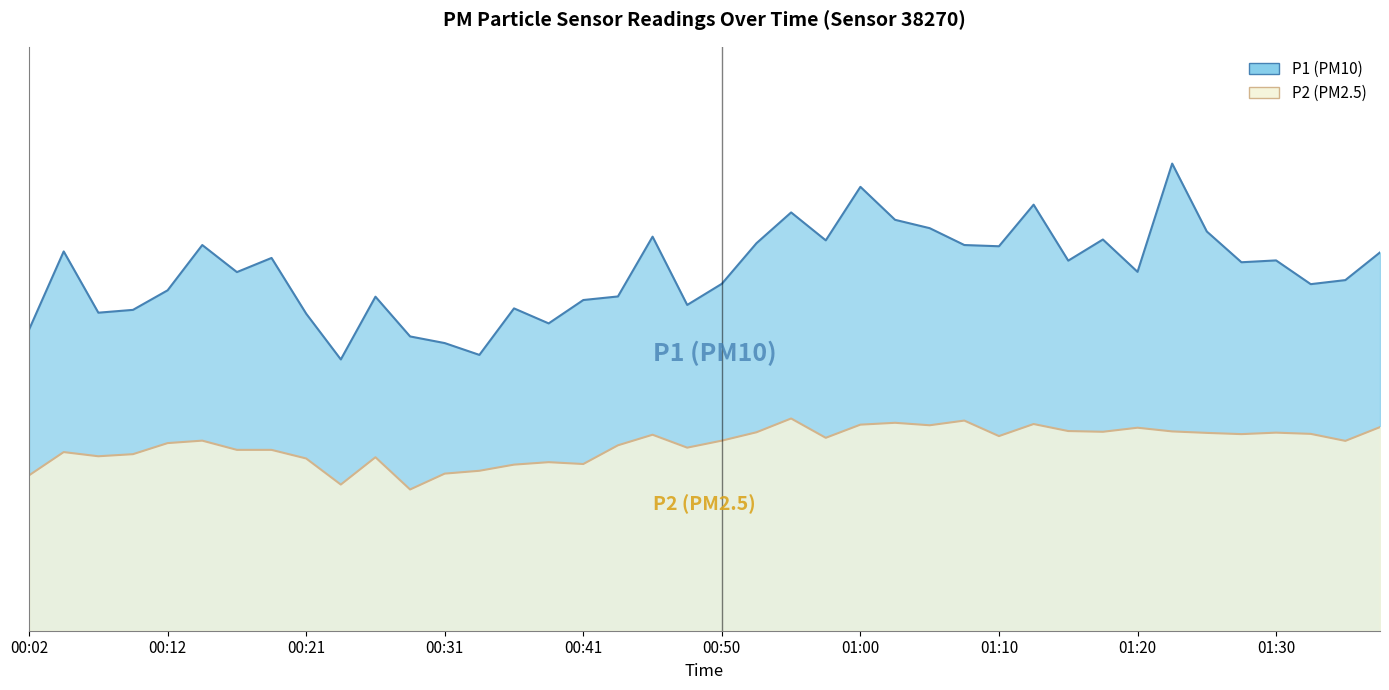

The P2 series shows 16.1 at 01:30. True or false?

True